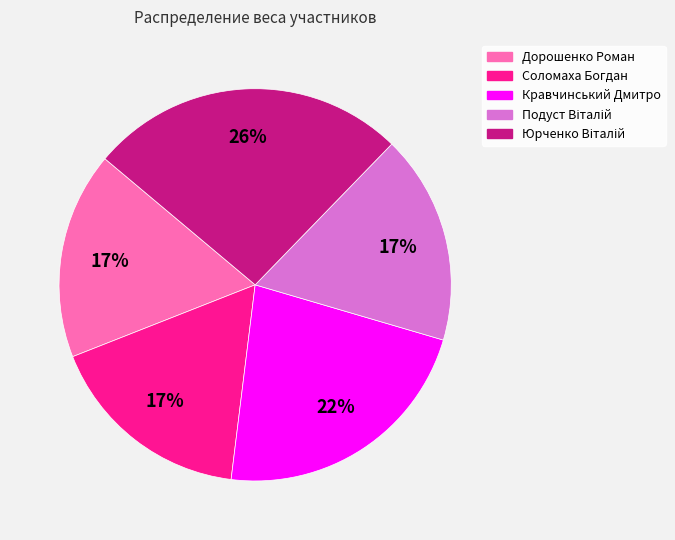

To the nearest percent, what is the average slice percentage?

20%